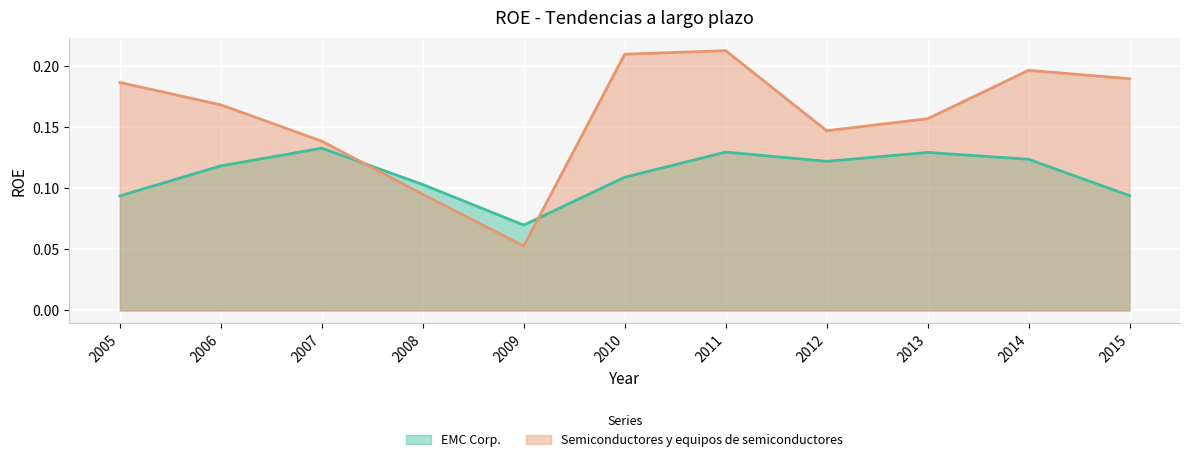

Where do Semiconductores y equipos de semiconductores and EMC Corp. first cross each other?

2007 and 2008